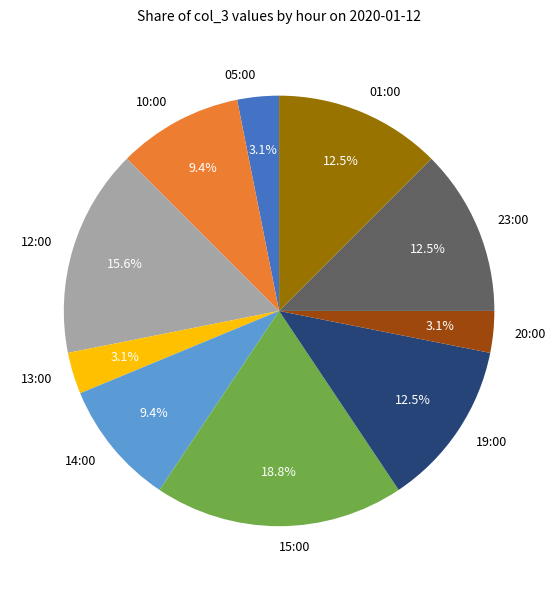

How many slices are in this pie chart?

10